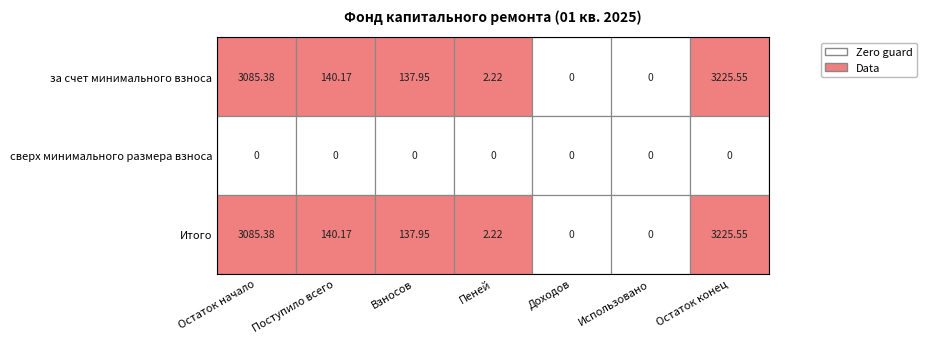

What is the spread (max minus min) of values at Остаток конец?

3225.6